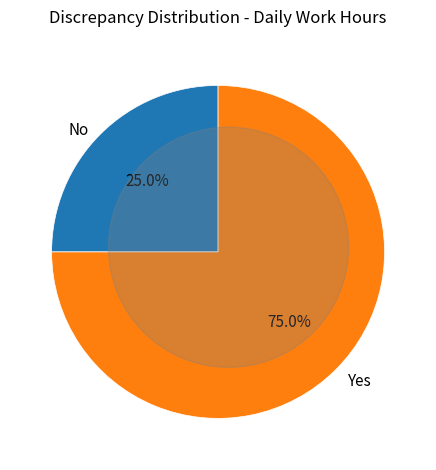

How many segments does this pie chart have?

2